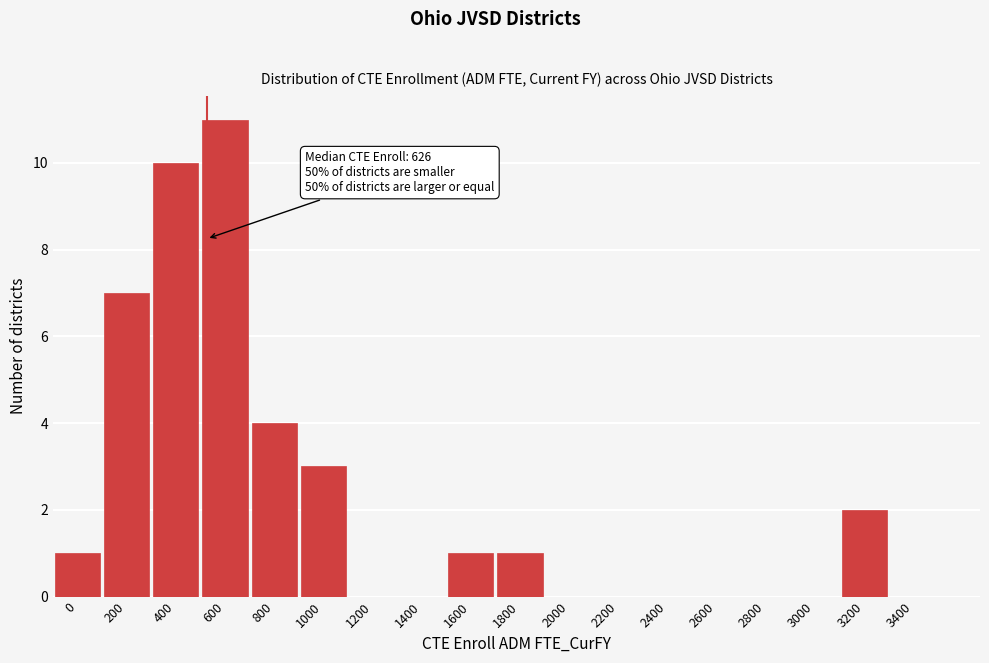

Reading left to right, what are all the values shown in this chart?

0=1	200=7	400=10	600=11	800=4	1000=3	1200=0	1400=0	1600=1	1800=1	2000=0	2200=0	2400=0	2600=0	2800=0	3000=0	3200=2	3400=0